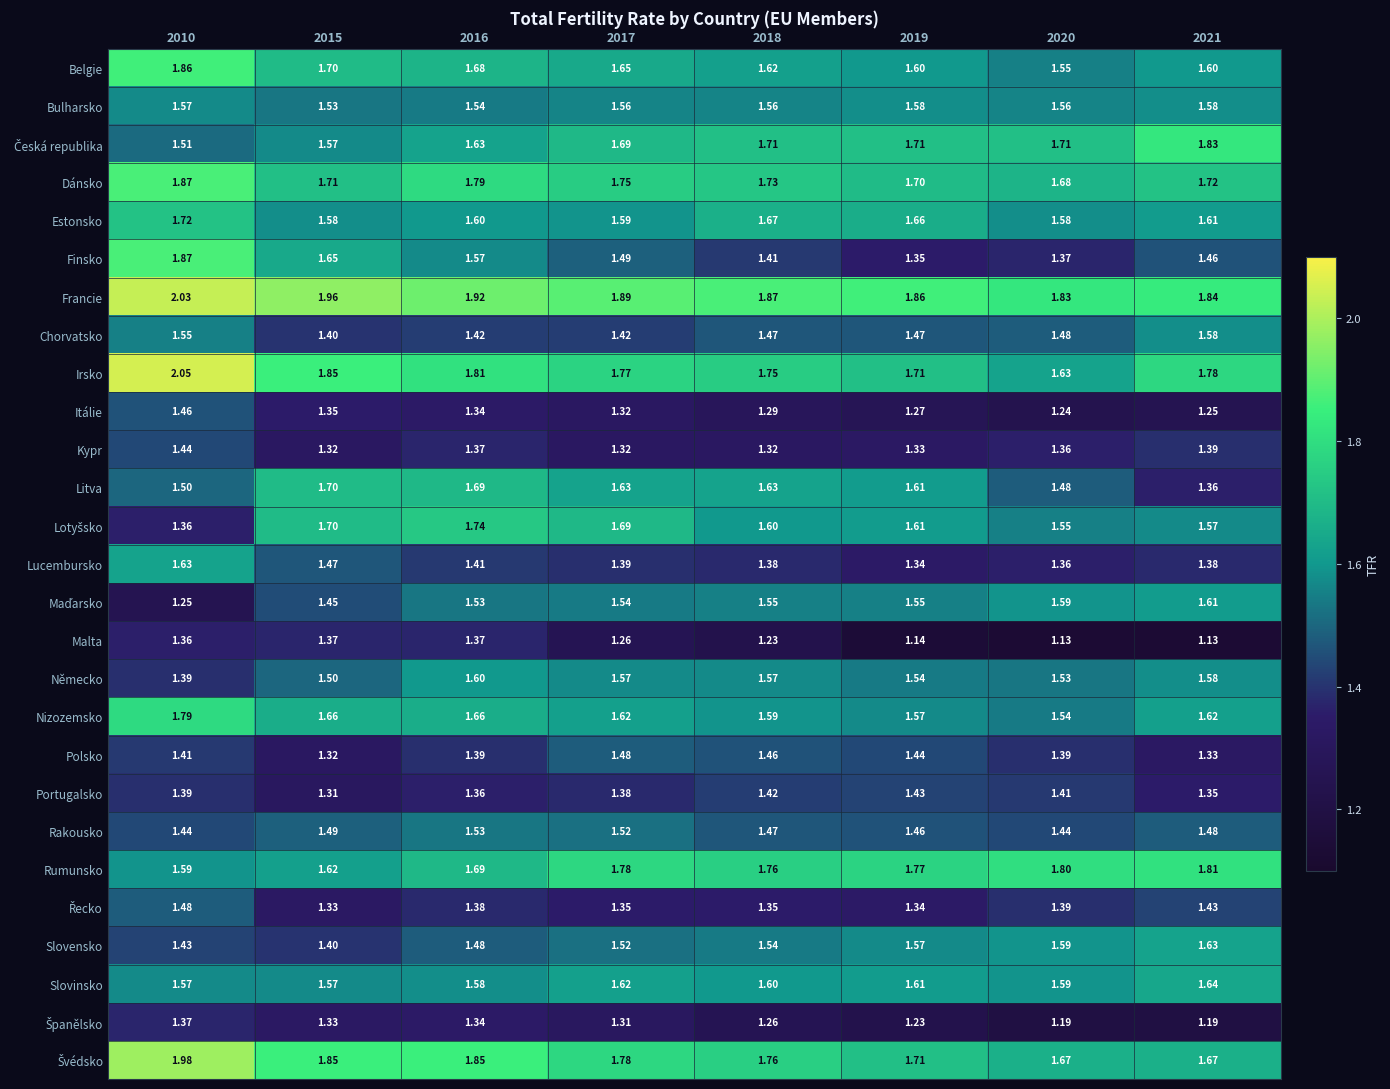

Which series has the largest total across all categories?

Francie